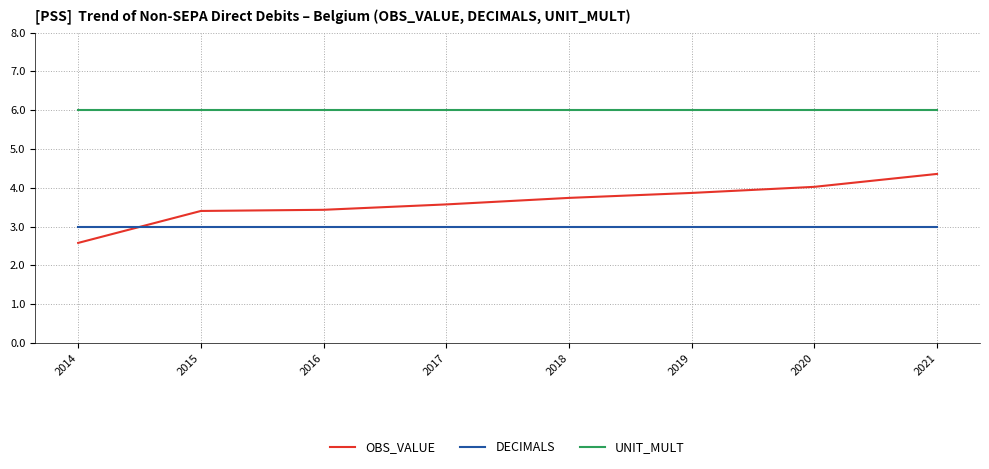

Count the number of data series in this chart.

3